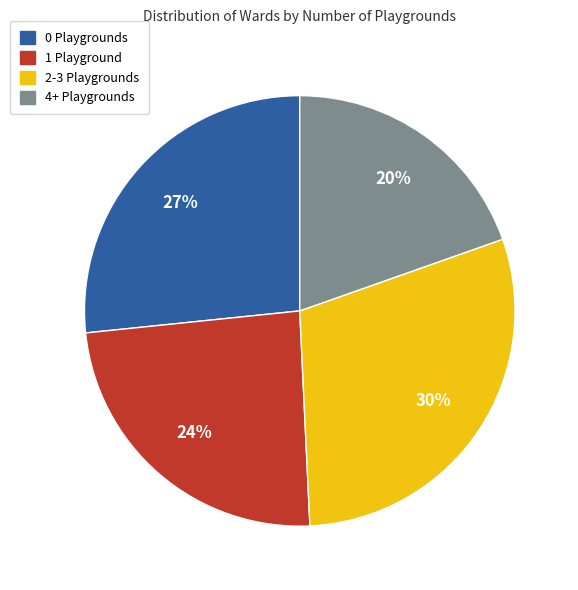

Combined, do 0 Playgrounds and 4+ Playgrounds account for over 50%?

No